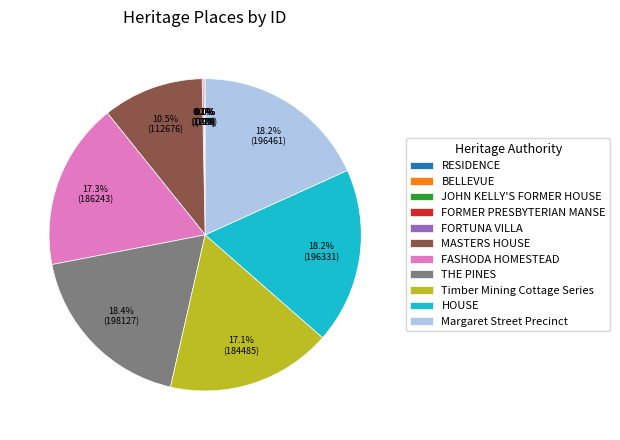

What portion of the pie excludes MASTERS HOUSE?

89.5%